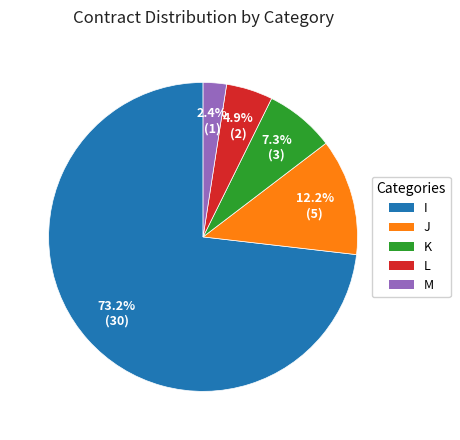

Count the number of slices in the pie.

5